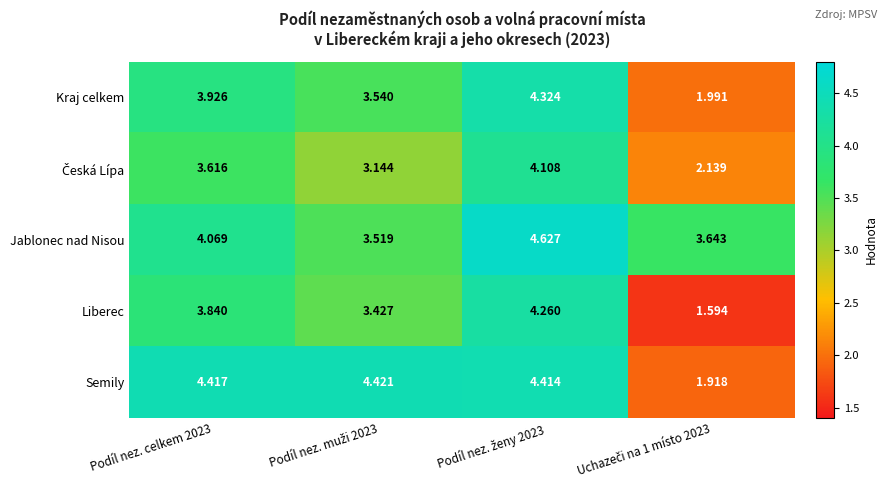

Which series has the widest spread of values?

Liberec